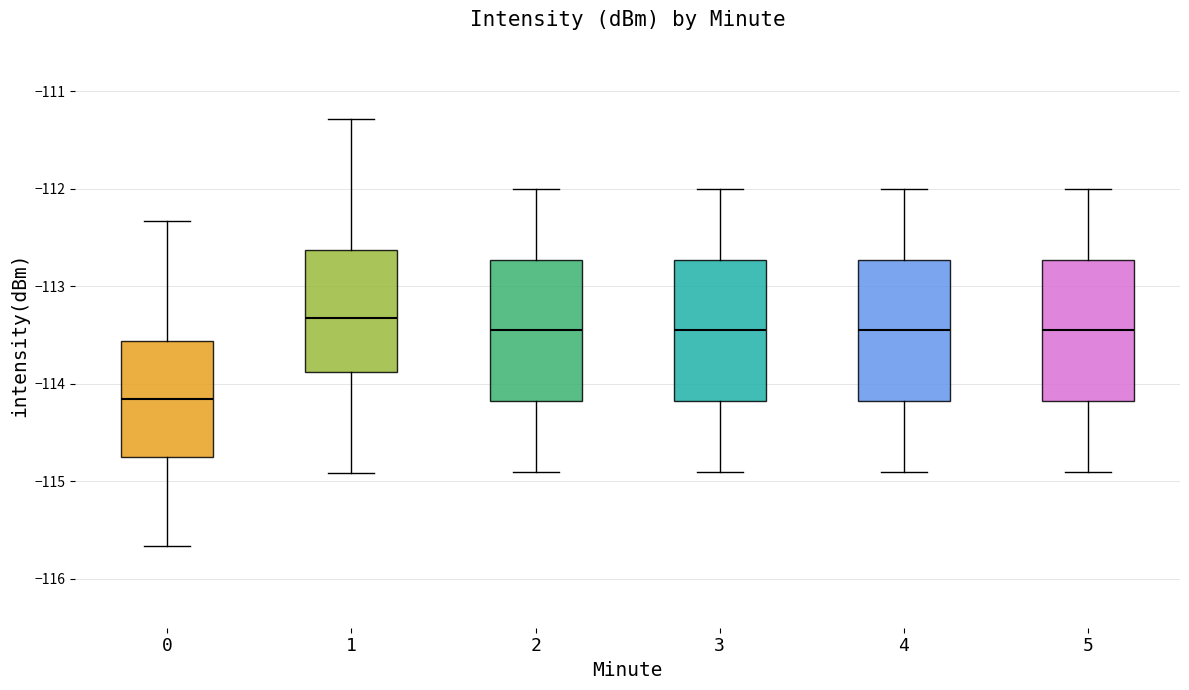

Which box's median line is the highest?

1